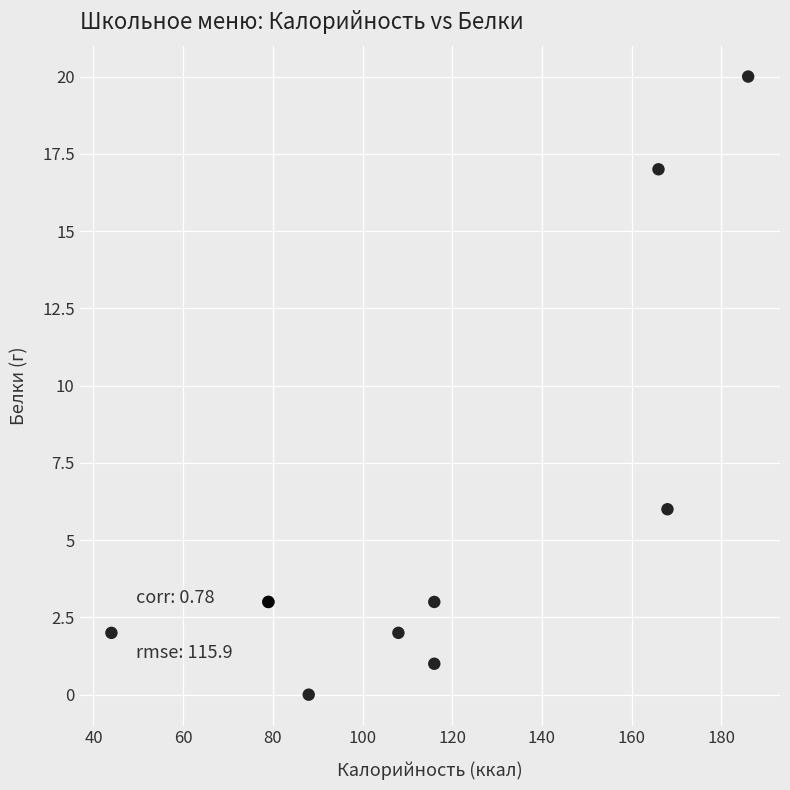

What Y value in the scatter plot is closest to 10?

6